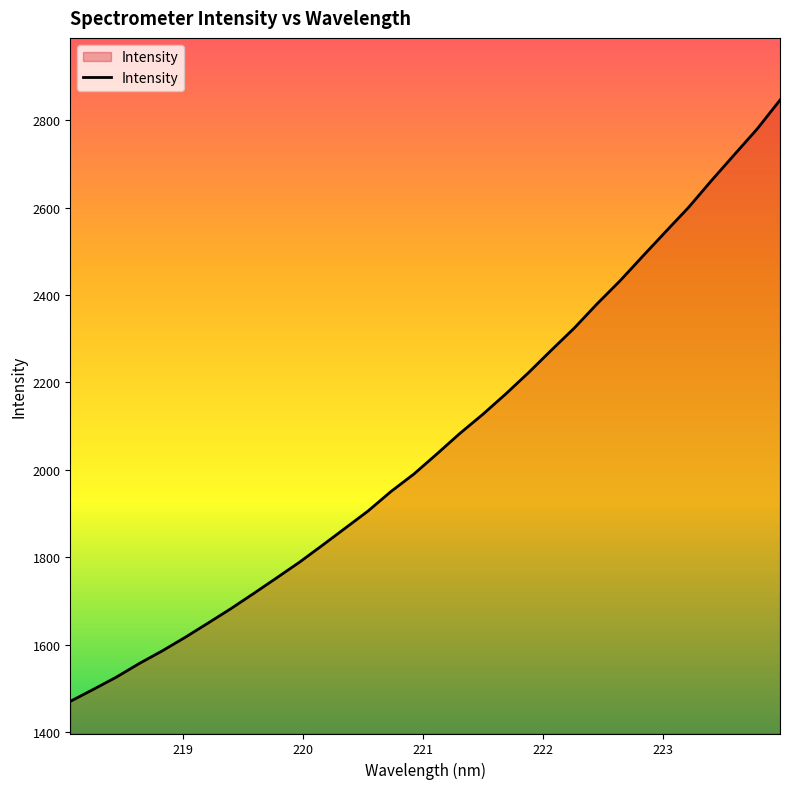

What is the difference between the maximum and minimum values?

1375.7